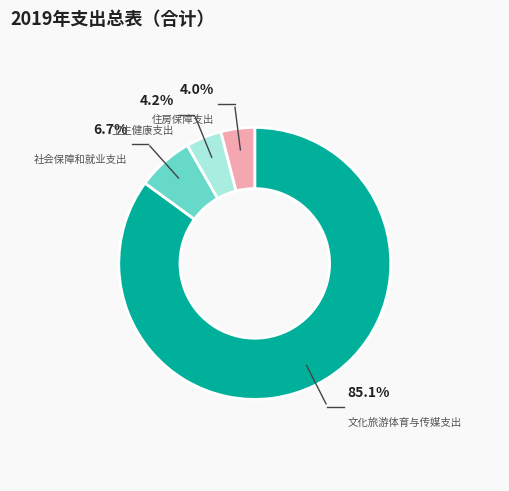

Which has a higher value, 文化旅游体育与传媒支出 or 卫生健康支出?

文化旅游体育与传媒支出